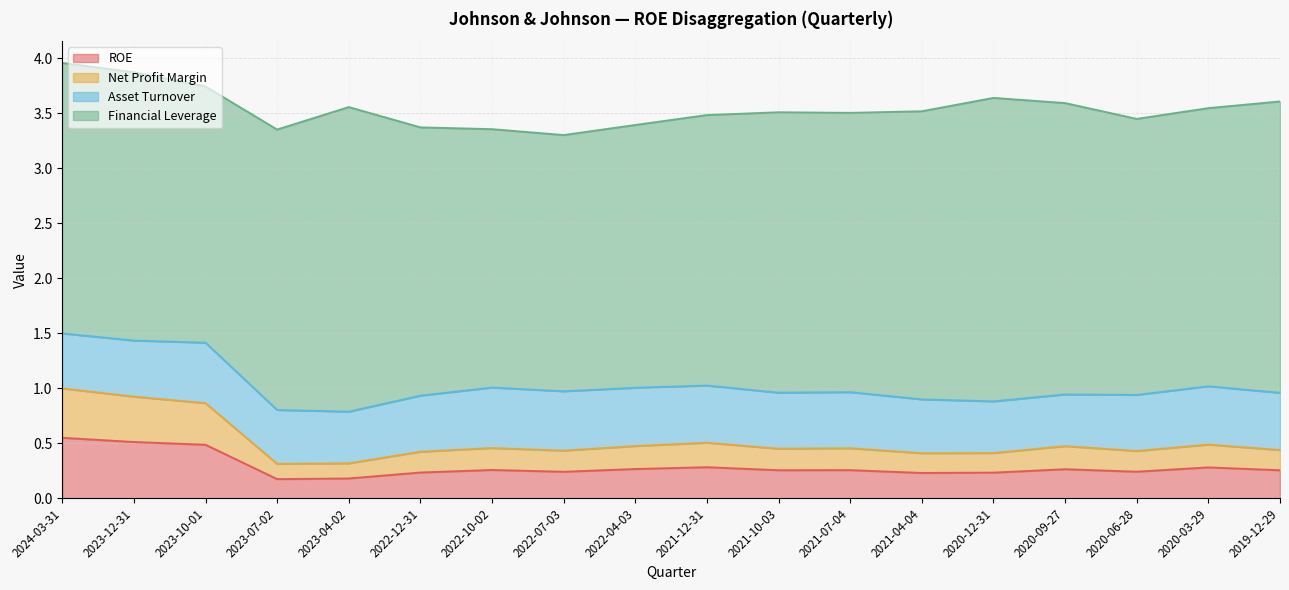

Which category has the lowest value in the ROE series?

2023-07-02